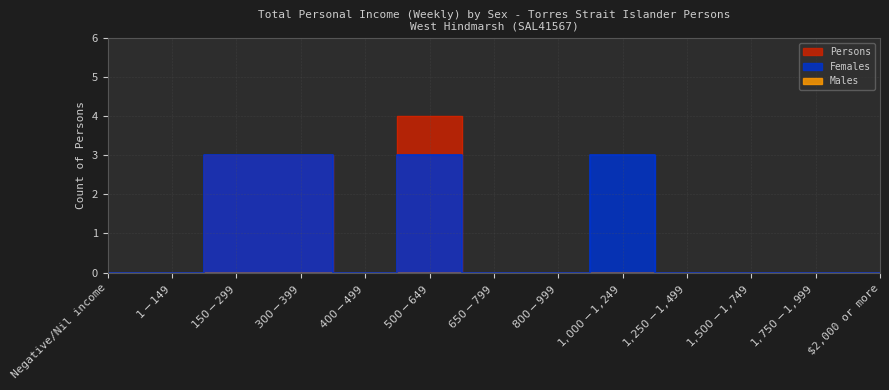

What position from the right is $2,000 or more?

1